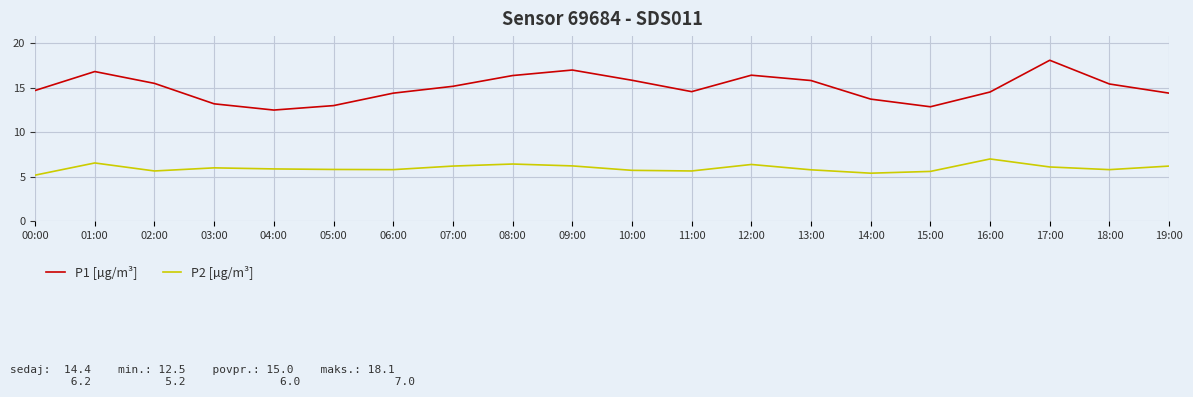

In P1 [µg/m³], how many points are lower than both neighbors (excluding endpoints)?

3